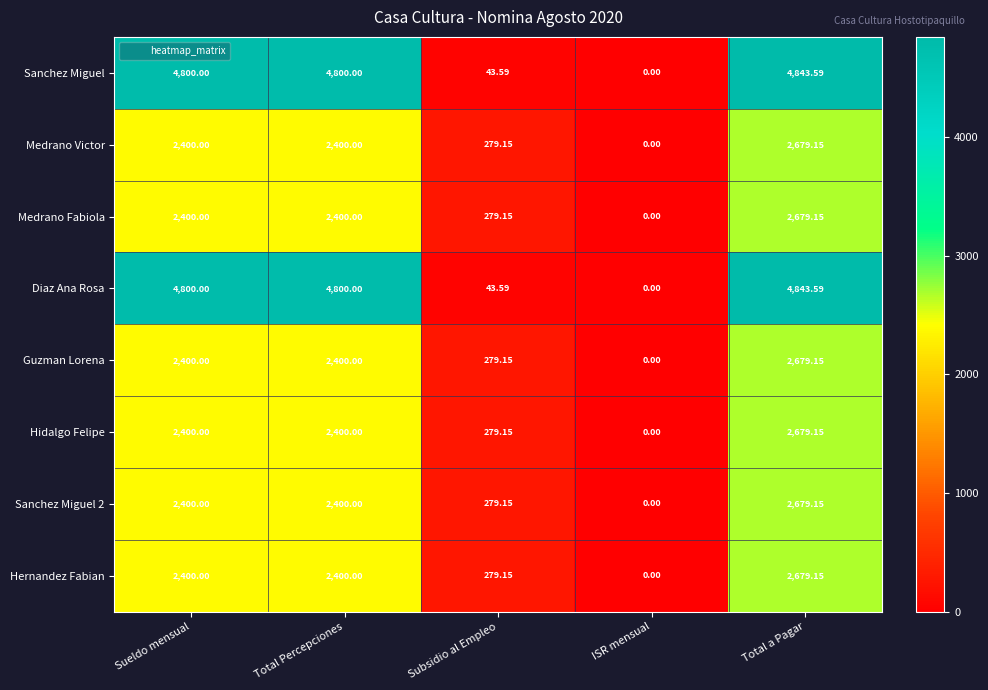

Which category has the lowest value in the Diaz Ana Rosa series?

ISR mensual